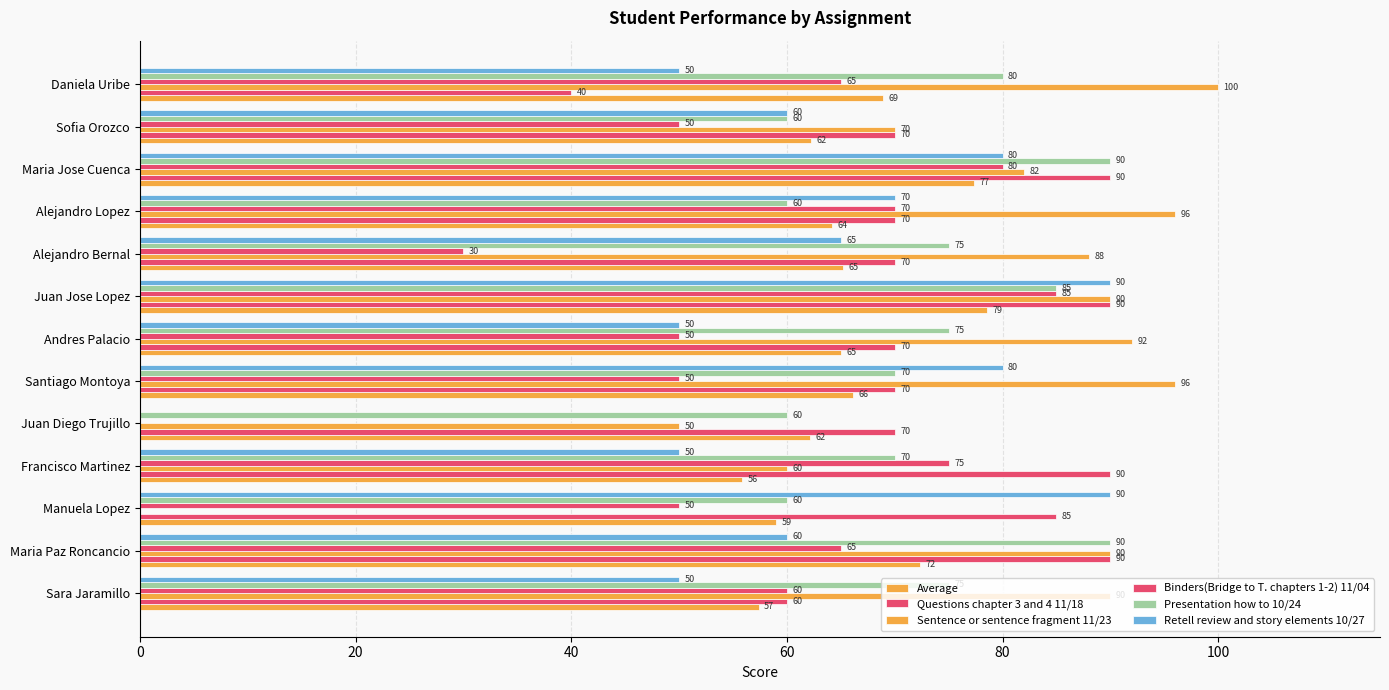

At how many categories does at least one series exceed 16?

13